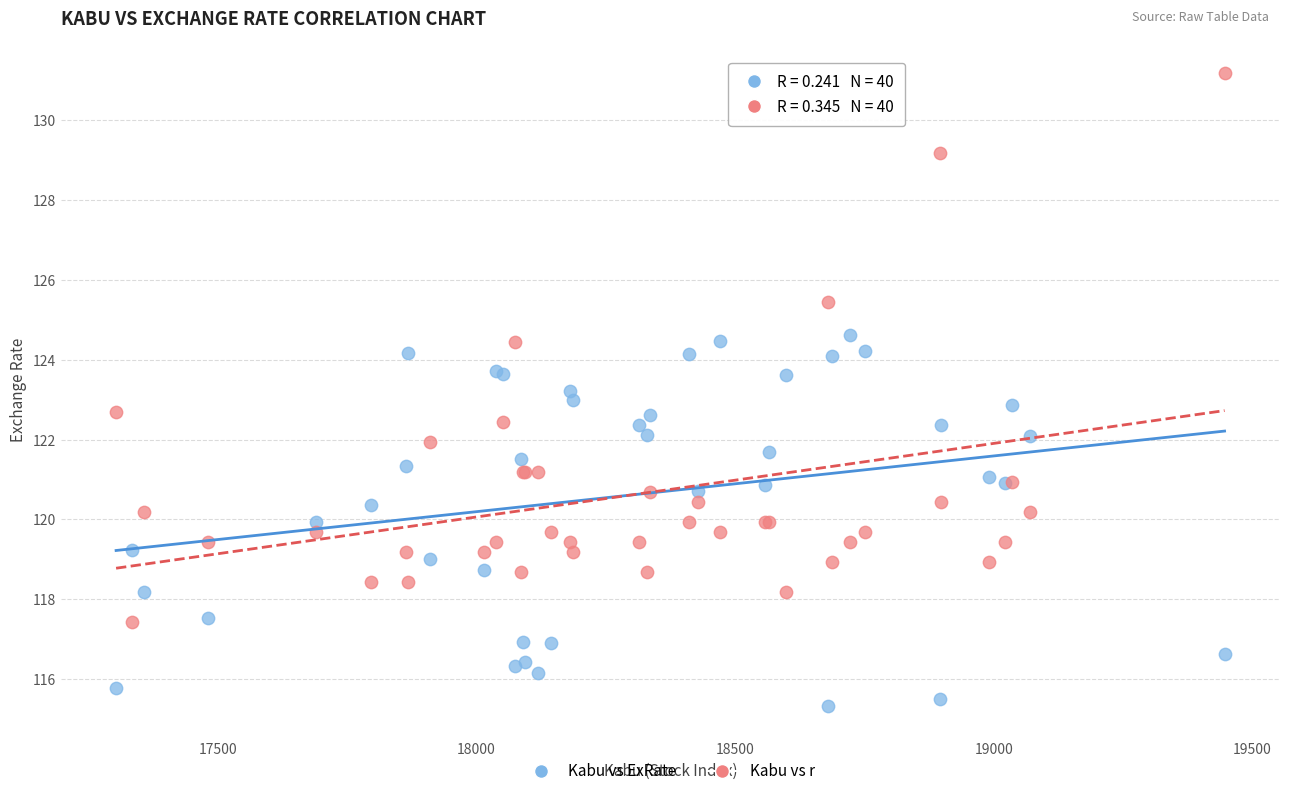

Which series reaches the maximum Y coordinate?

Kabu vs r